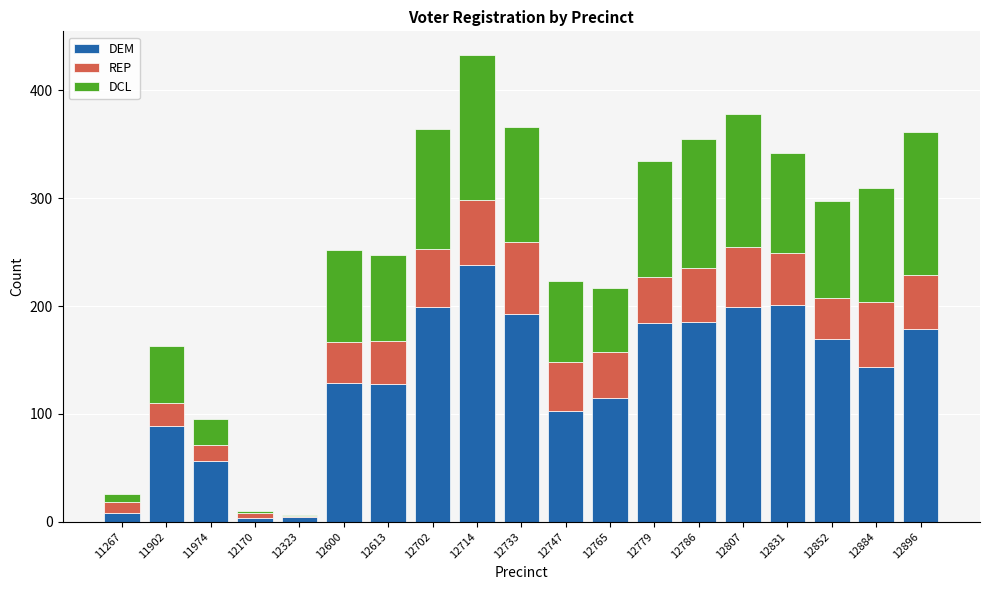

Is it true that DEM equals 194 at 12884?

False